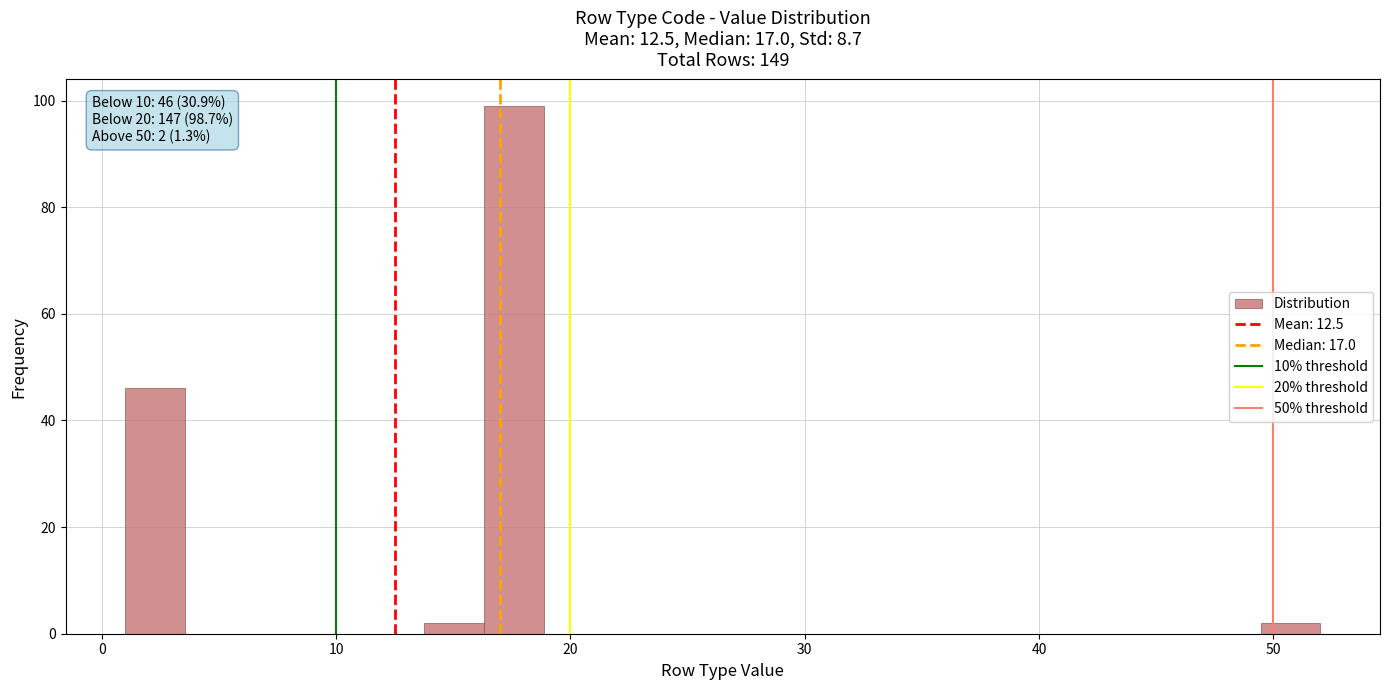

Read against the x-axis, roughly where is the centre of the tallest bar?

18